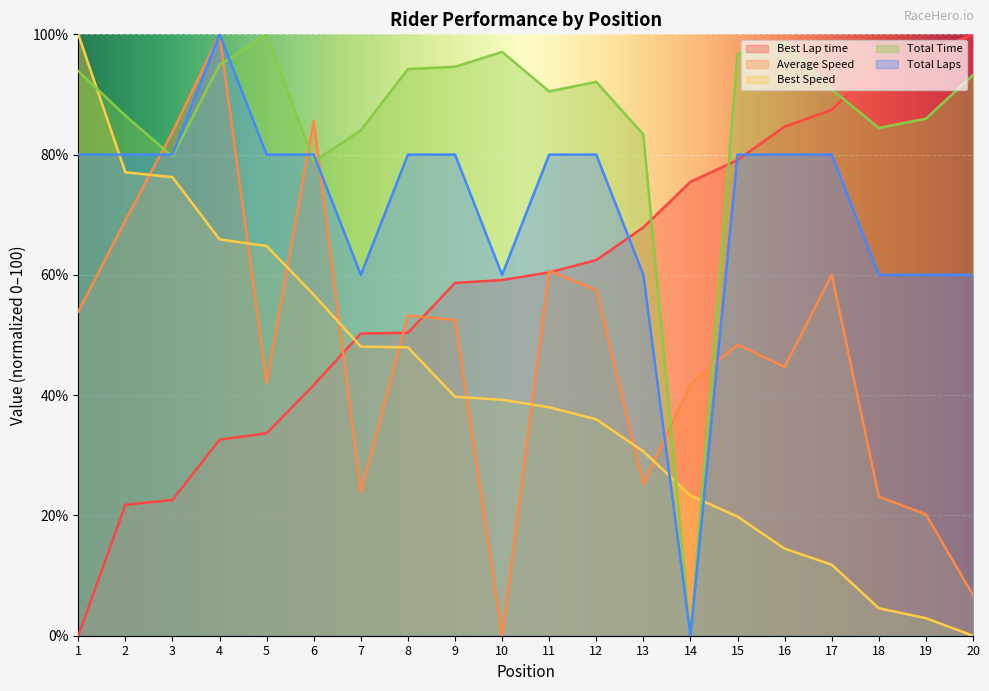

At which label is Total Time closest to 50?

6